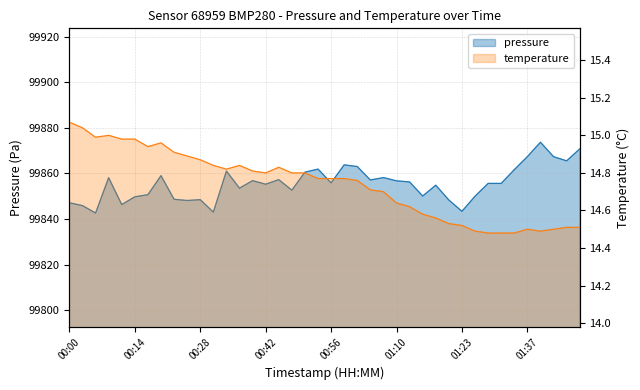

At which label does pressure first exceed 99855?

00:09